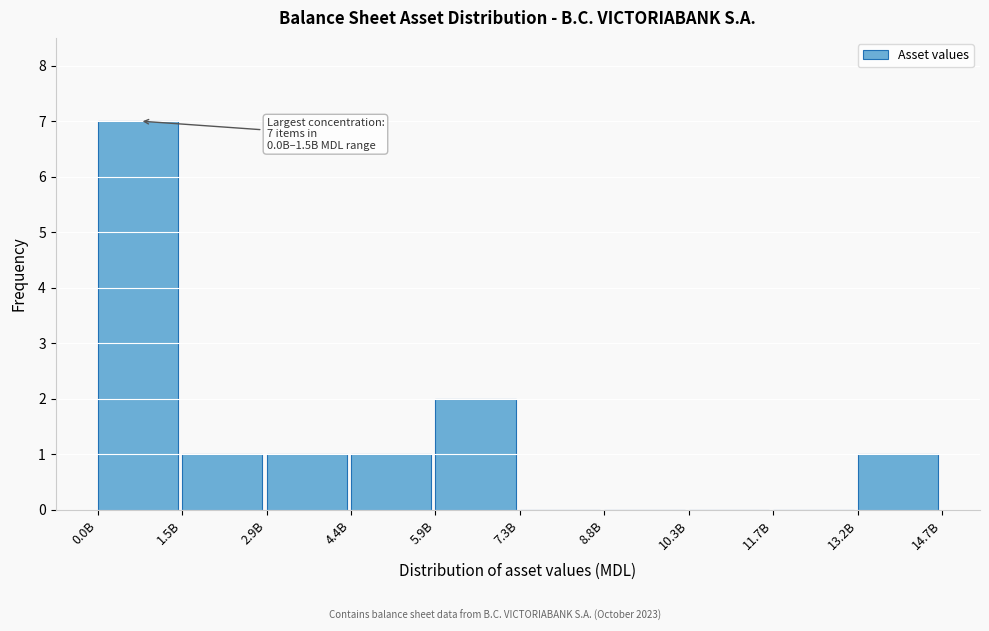

Reading left to right, what are all the values shown in this chart?

0.0B=7	1.5B=1	2.9B=1	4.4B=1	5.9B=2	7.3B=0	8.8B=0	10.3B=0	11.7B=0	13.2B=1